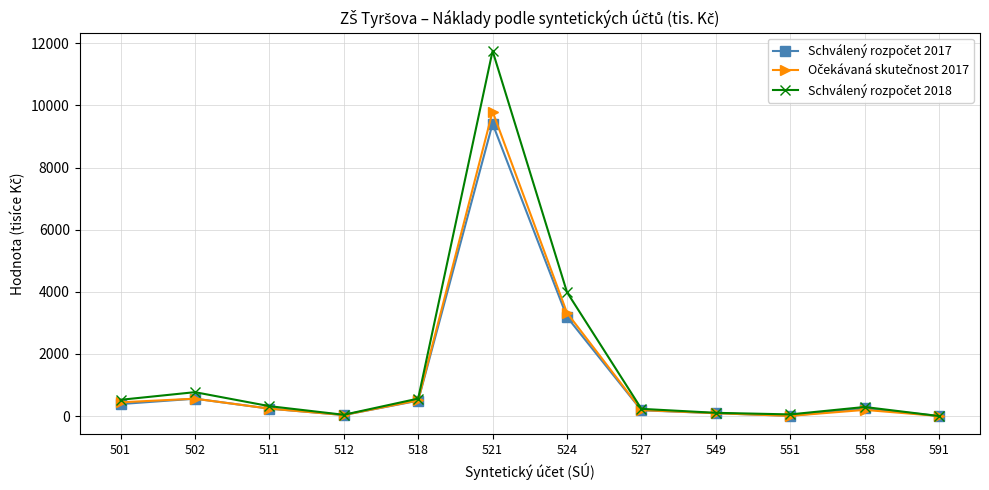

What is the total value across all series at 521?

30971.9